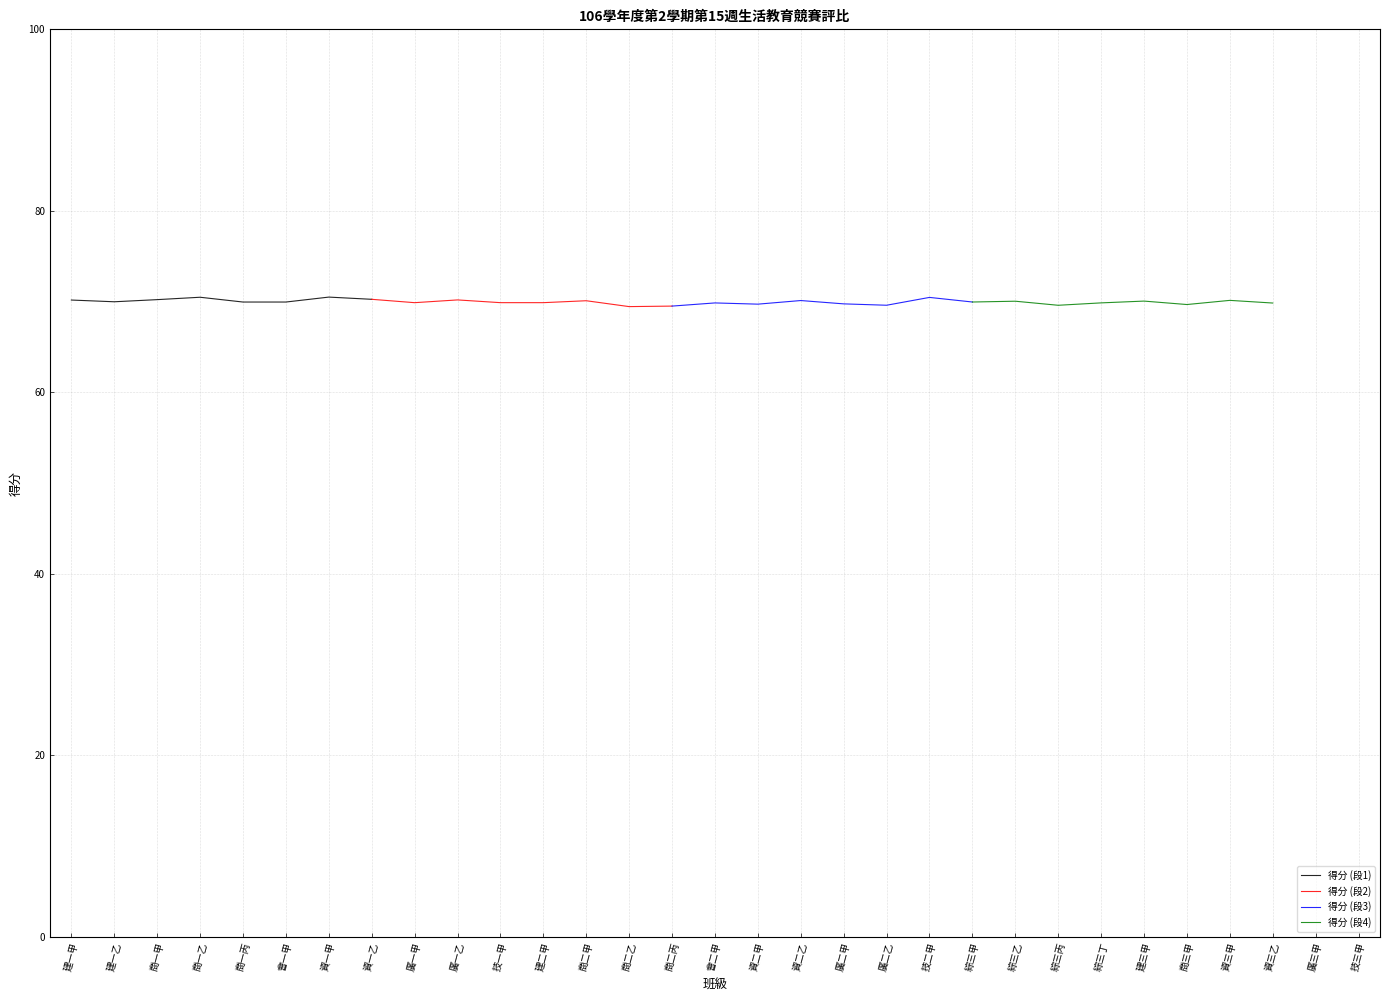

The value of 得分 (段1) at 資一甲 is 70.5. True or false?

True